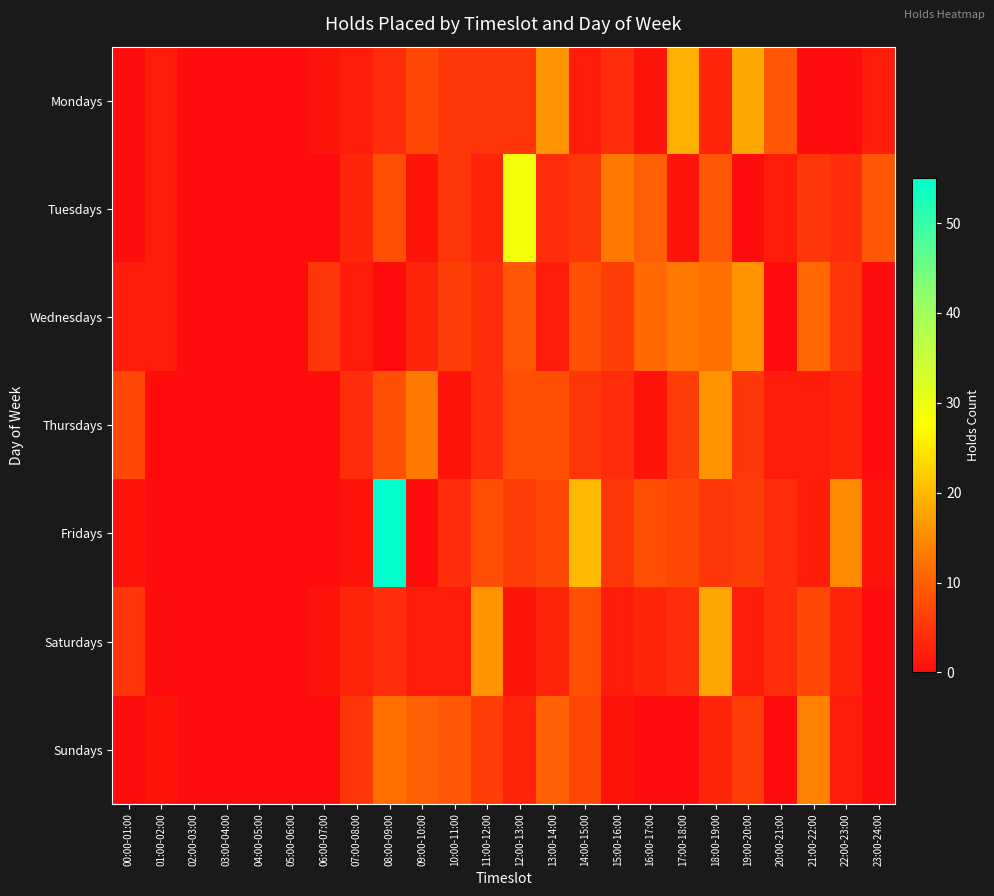

Reading left to right, extract all data points from this chart.

Mondays: 00:00-01:00=0	01:00-02:00=2	02:00-03:00=0	03:00-04:00=0	04:00-05:00=0	05:00-06:00=0	06:00-07:00=1	07:00-08:00=2	08:00-09:00=4	09:00-10:00=7	10:00-11:00=5	11:00-12:00=5	12:00-13:00=5	13:00-14:00=16	14:00-15:00=2	15:00-16:00=4	16:00-17:00=1	17:00-18:00=19	18:00-19:00=3	19:00-20:00=18	20:00-21:00=9	21:00-22:00=0	22:00-23:00=0	23:00-24:00=2
Tuesdays: 00:00-01:00=0	01:00-02:00=2	02:00-03:00=0	03:00-04:00=0	04:00-05:00=0	05:00-06:00=0	06:00-07:00=0	07:00-08:00=3	08:00-09:00=8	09:00-10:00=1	10:00-11:00=5	11:00-12:00=3	12:00-13:00=29	13:00-14:00=4	14:00-15:00=5	15:00-16:00=13	16:00-17:00=10	17:00-18:00=1	18:00-19:00=9	19:00-20:00=0	20:00-21:00=2	21:00-22:00=5	22:00-23:00=4	23:00-24:00=9
Wednesdays: 00:00-01:00=2	01:00-02:00=2	02:00-03:00=0	03:00-04:00=0	04:00-05:00=0	05:00-06:00=0	06:00-07:00=5	07:00-08:00=2	08:00-09:00=0	09:00-10:00=3	10:00-11:00=6	11:00-12:00=4	12:00-13:00=9	13:00-14:00=2	14:00-15:00=8	15:00-16:00=6	16:00-17:00=11	17:00-18:00=13	18:00-19:00=12	19:00-20:00=16	20:00-21:00=0	21:00-22:00=11	22:00-23:00=5	23:00-24:00=0
Thursdays: 00:00-01:00=7	01:00-02:00=0	02:00-03:00=0	03:00-04:00=0	04:00-05:00=0	05:00-06:00=0	06:00-07:00=0	07:00-08:00=4	08:00-09:00=8	09:00-10:00=13	10:00-11:00=1	11:00-12:00=4	12:00-13:00=8	13:00-14:00=8	14:00-15:00=5	15:00-16:00=4	16:00-17:00=1	17:00-18:00=6	18:00-19:00=16	19:00-20:00=5	20:00-21:00=2	21:00-22:00=2	22:00-23:00=3	23:00-24:00=0
Fridays: 00:00-01:00=1	01:00-02:00=0	02:00-03:00=0	03:00-04:00=0	04:00-05:00=0	05:00-06:00=0	06:00-07:00=0	07:00-08:00=1	08:00-09:00=55	09:00-10:00=0	10:00-11:00=4	11:00-12:00=8	12:00-13:00=6	13:00-14:00=7	14:00-15:00=20	15:00-16:00=5	16:00-17:00=8	17:00-18:00=7	18:00-19:00=5	19:00-20:00=6	20:00-21:00=4	21:00-22:00=2	22:00-23:00=15	23:00-24:00=1
Saturdays: 00:00-01:00=5	01:00-02:00=0	02:00-03:00=0	03:00-04:00=0	04:00-05:00=0	05:00-06:00=0	06:00-07:00=1	07:00-08:00=3	08:00-09:00=4	09:00-10:00=2	10:00-11:00=2	11:00-12:00=16	12:00-13:00=1	13:00-14:00=3	14:00-15:00=8	15:00-16:00=2	16:00-17:00=3	17:00-18:00=4	18:00-19:00=18	19:00-20:00=2	20:00-21:00=4	21:00-22:00=7	22:00-23:00=3	23:00-24:00=0
Sundays: 00:00-01:00=0	01:00-02:00=1	02:00-03:00=0	03:00-04:00=0	04:00-05:00=0	05:00-06:00=0	06:00-07:00=0	07:00-08:00=5	08:00-09:00=12	09:00-10:00=10	10:00-11:00=9	11:00-12:00=6	12:00-13:00=3	13:00-14:00=10	14:00-15:00=7	15:00-16:00=1	16:00-17:00=0	17:00-18:00=0	18:00-19:00=3	19:00-20:00=6	20:00-21:00=0	21:00-22:00=14	22:00-23:00=2	23:00-24:00=0